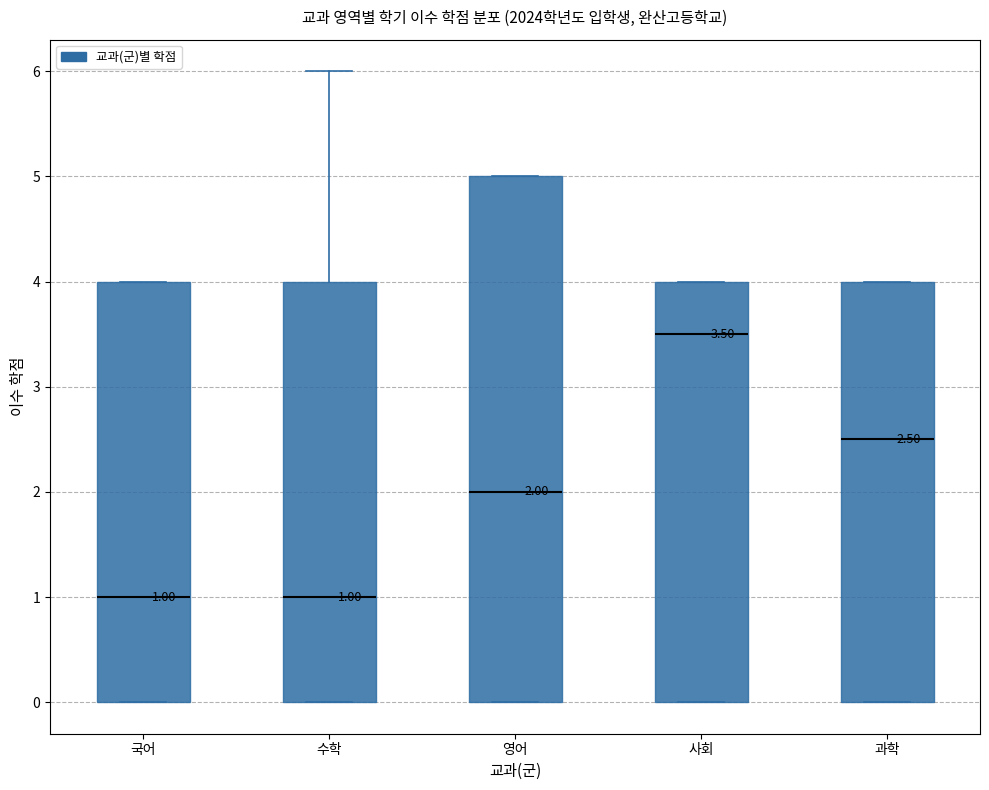

Which box is the tallest, from its lower edge to its upper edge?

영어